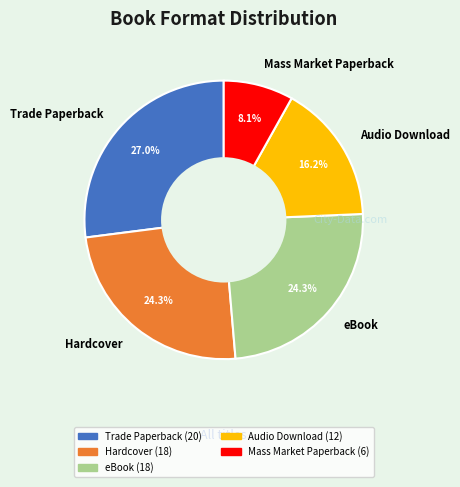

True or false: Hardcover accounts for 24% of the total.

True